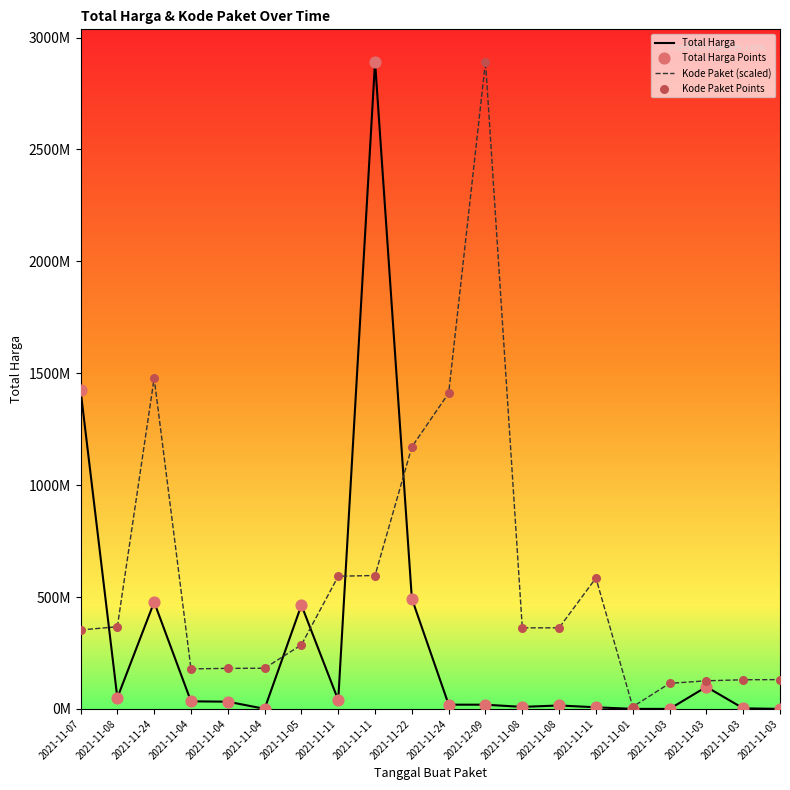

Is the value of Total Harga at 2021-11-03 greater than the value of Kode Paket (scaled) at 2021-12-09?

No